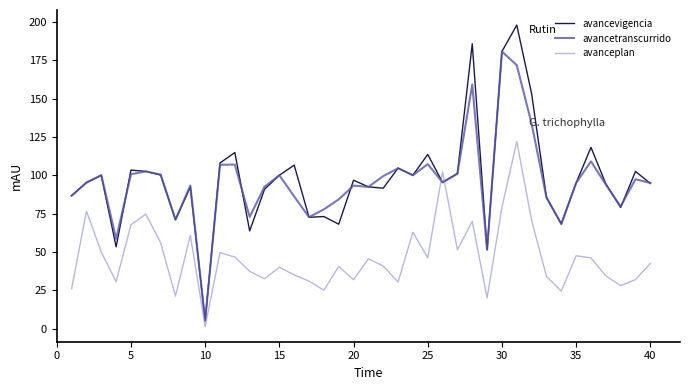

Which series ends up on top after the final intersection of avanceplan and avancetranscurrido?

avancetranscurrido